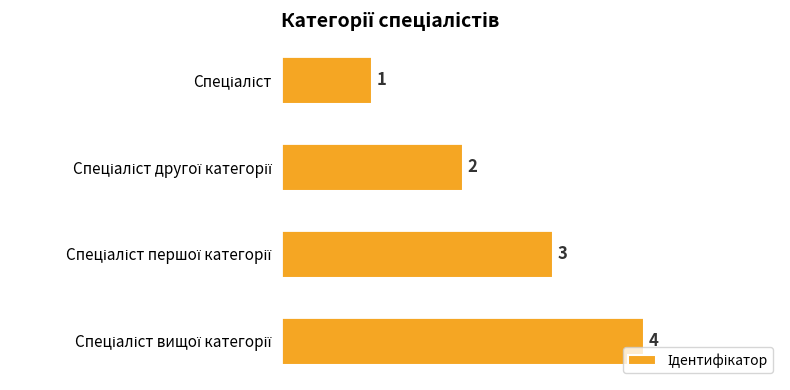

What is the difference between the maximum and minimum values?

3